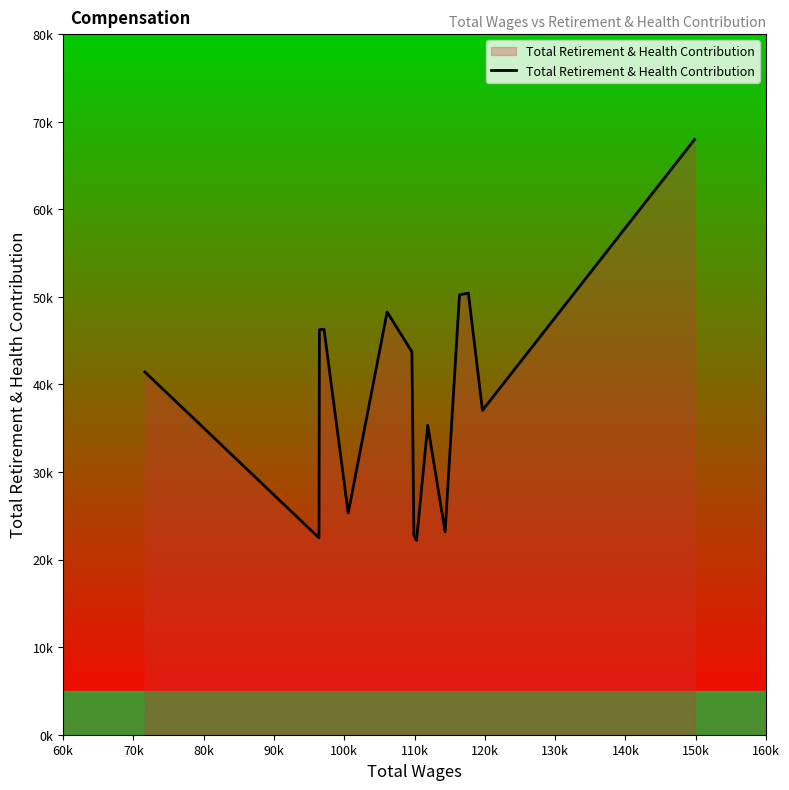

What is the value of the 7th point from the left?

43734